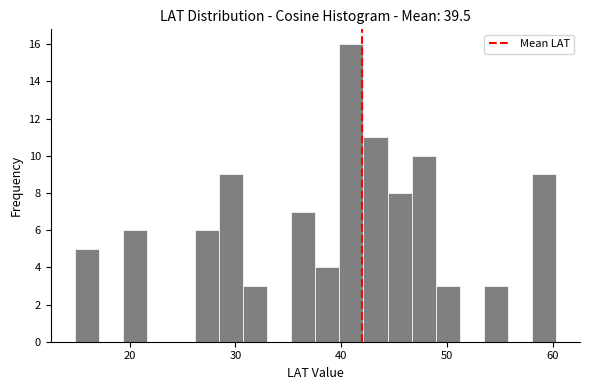

Around what value on the x-axis is the tallest bar? Give the approximate position of its centre, as read against the axis.

41